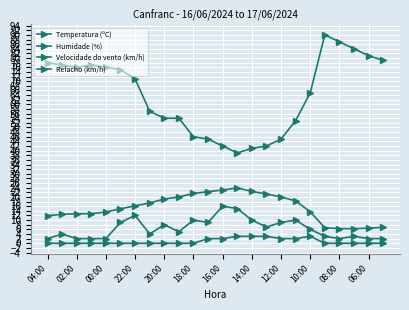

Is this an area chart (filled region under the line)?

No